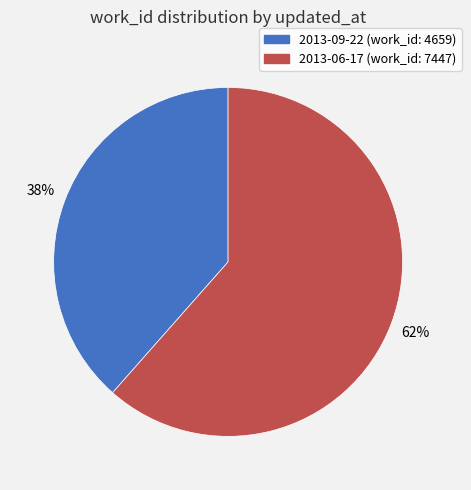

Is there any slice that represents more than half of the pie?

Yes